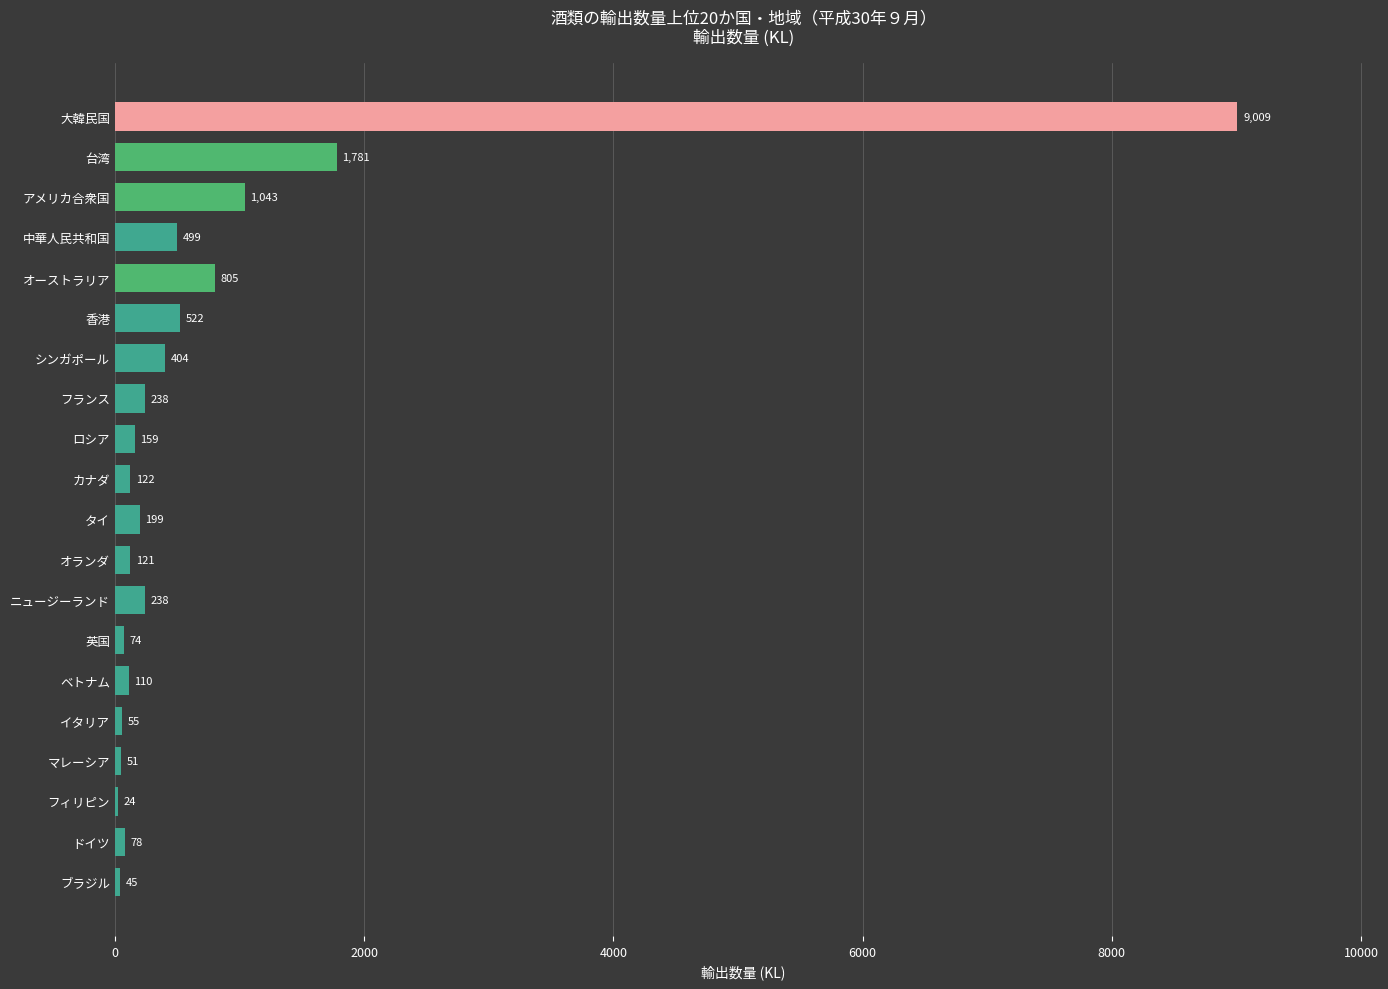

What is the ratio of the value at カナダ to the value at ロシア?

0.8